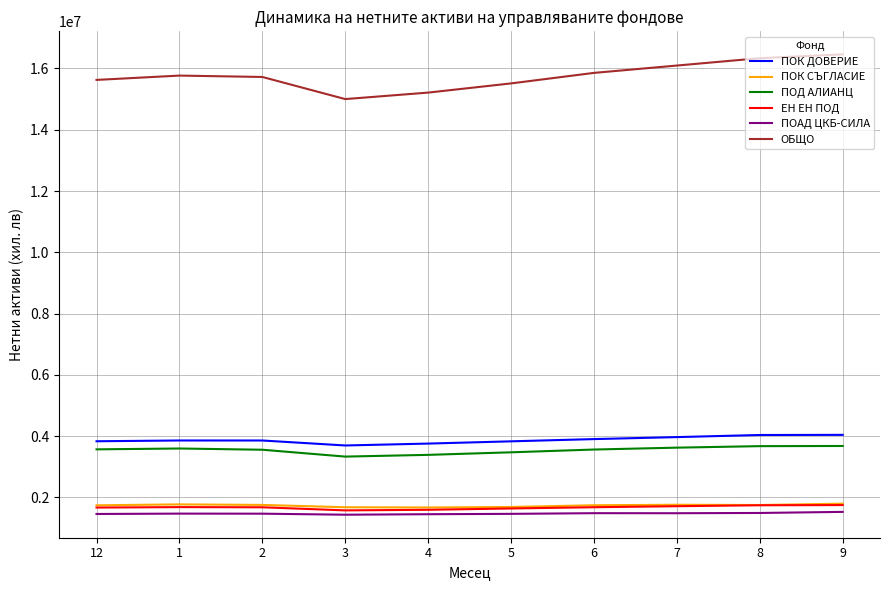

What is the lowest value of the ПОД АЛИАНЦ series?

3332872